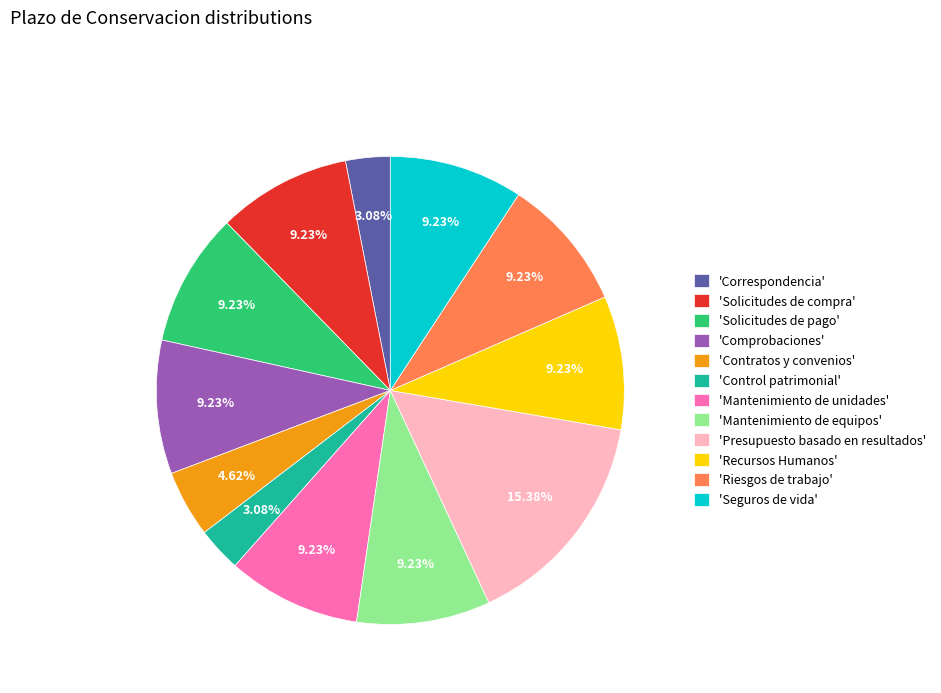

Between 'Correspondencia' and 'Riesgos de trabajo', which is larger?

'Riesgos de trabajo'